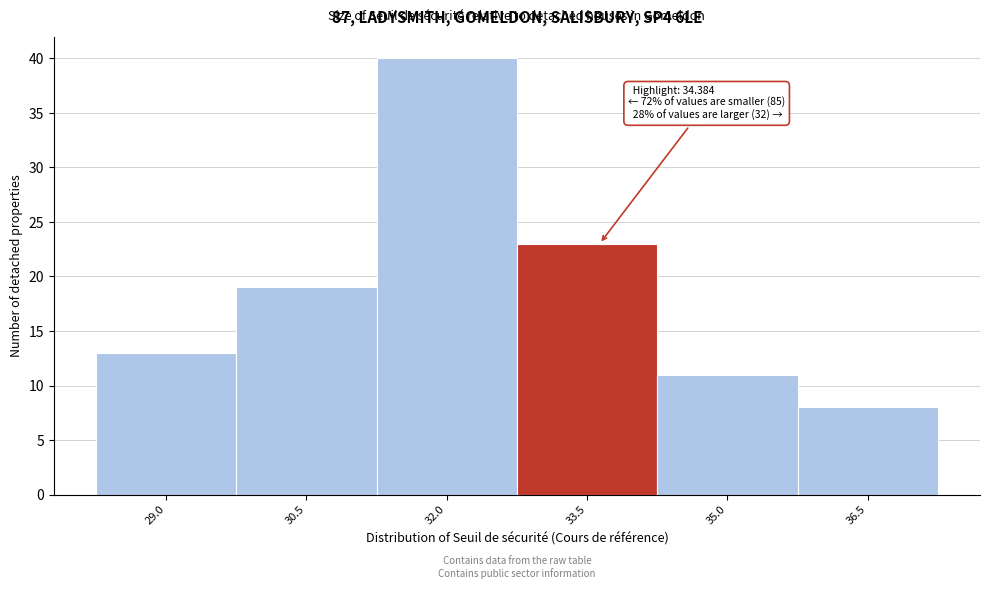

Reading left to right, what are all the values shown in this chart?

29.0=13	30.5=19	32.0=40	33.5=23	35.0=11	36.5=8